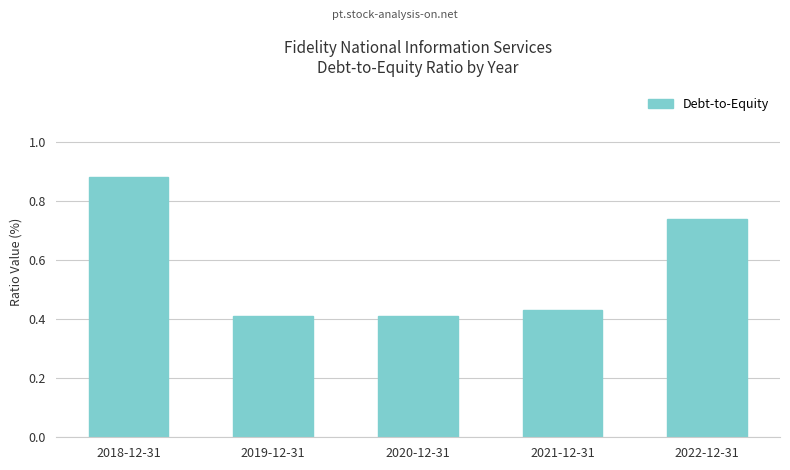

True or false: the data shows 0.7 at 2021-12-31.

False